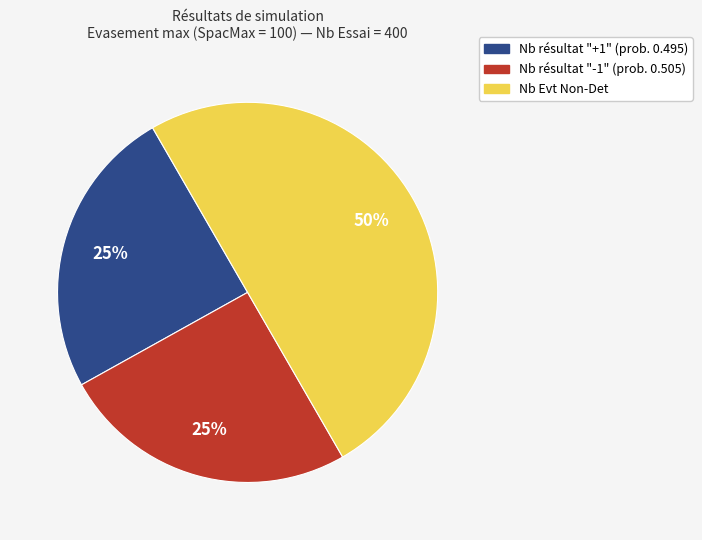

To the nearest percent, what is the average slice percentage?

33%